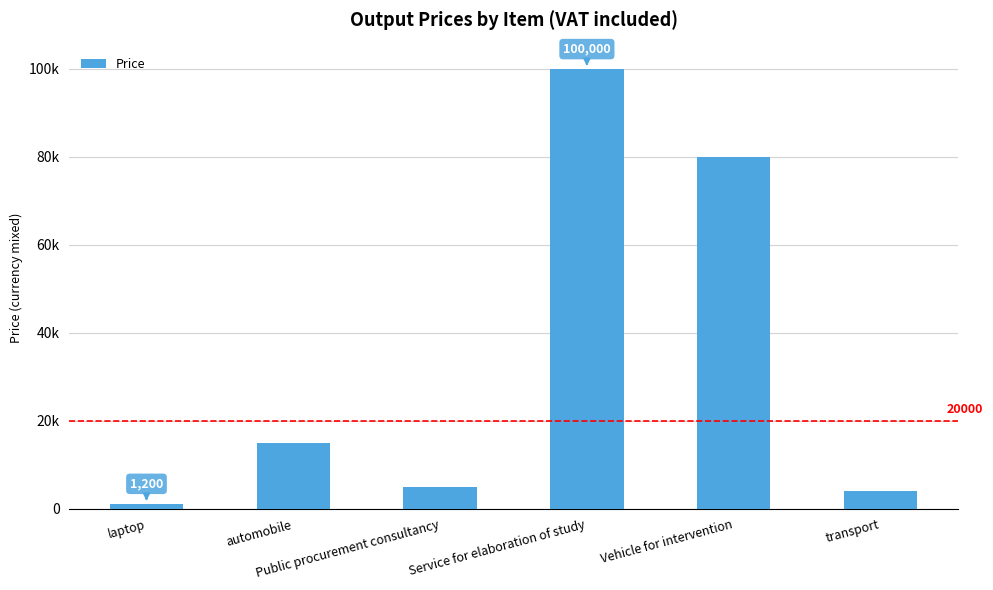

Does the chart contain any negative values?

No